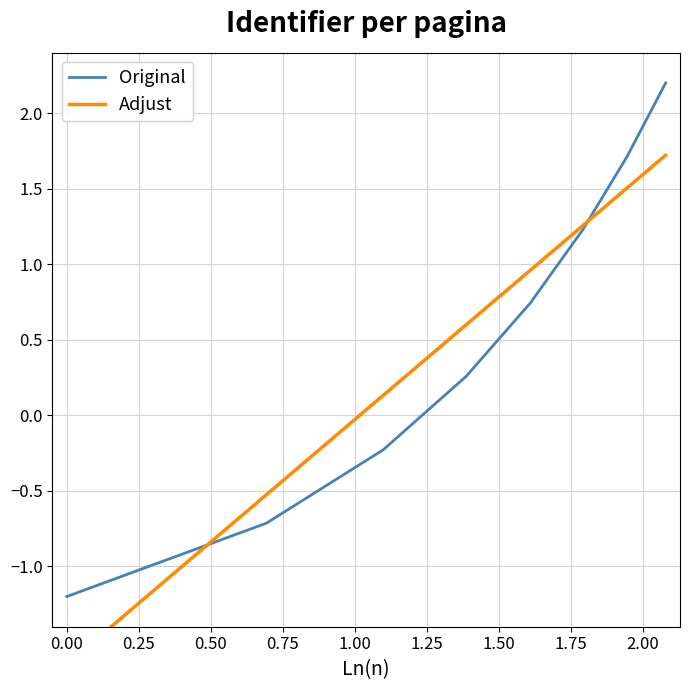

What is the highest value of the Original series?

2.2